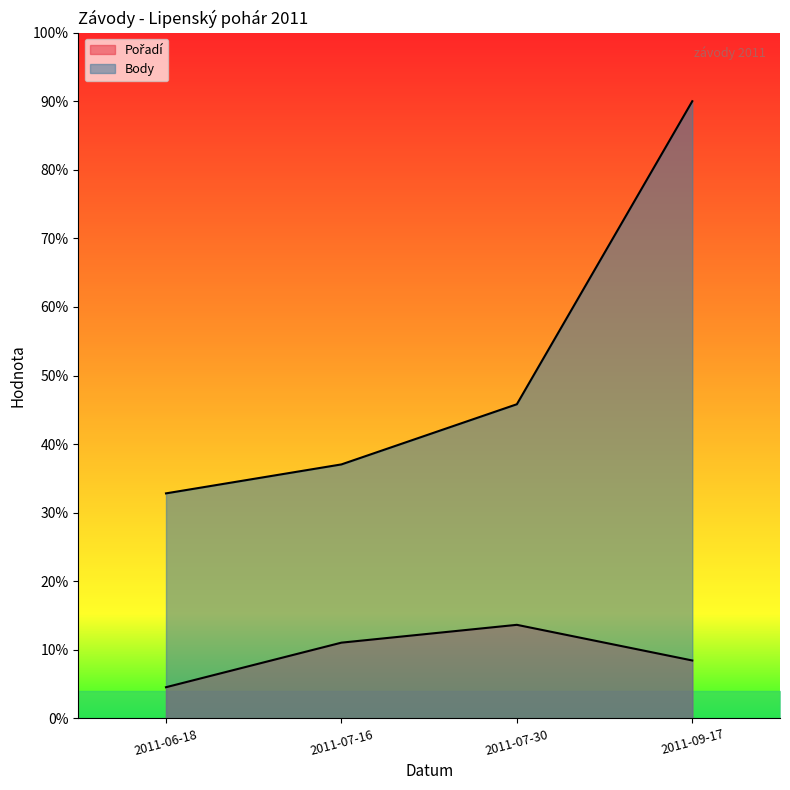

Reading left to right, extract all data points from this chart.

Pořadí: 13.6	33.1	40.9	25.3
Body: 98.4	111.1	137.4	270.0